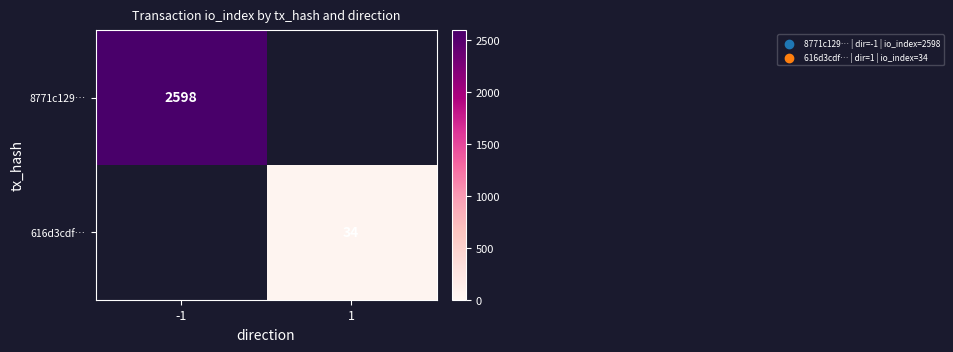

The 8771c129… series shows 4402 at -1. True or false?

False